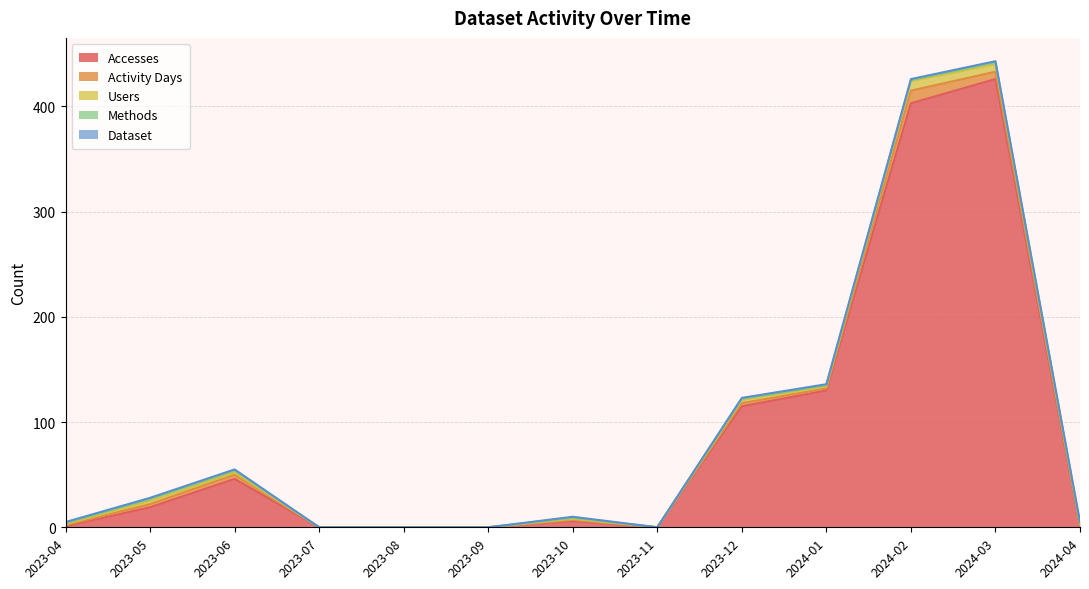

The value of Users at 2024-02 is 6. True or false?

False